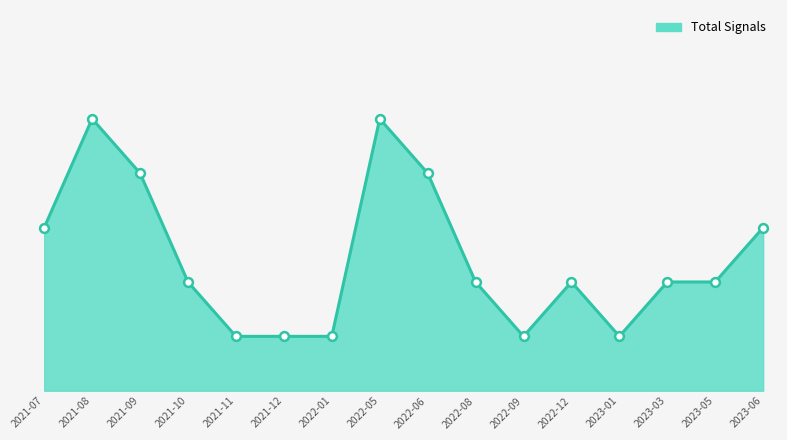

What is the change in value from 2021-08 to 2022-08?

-3